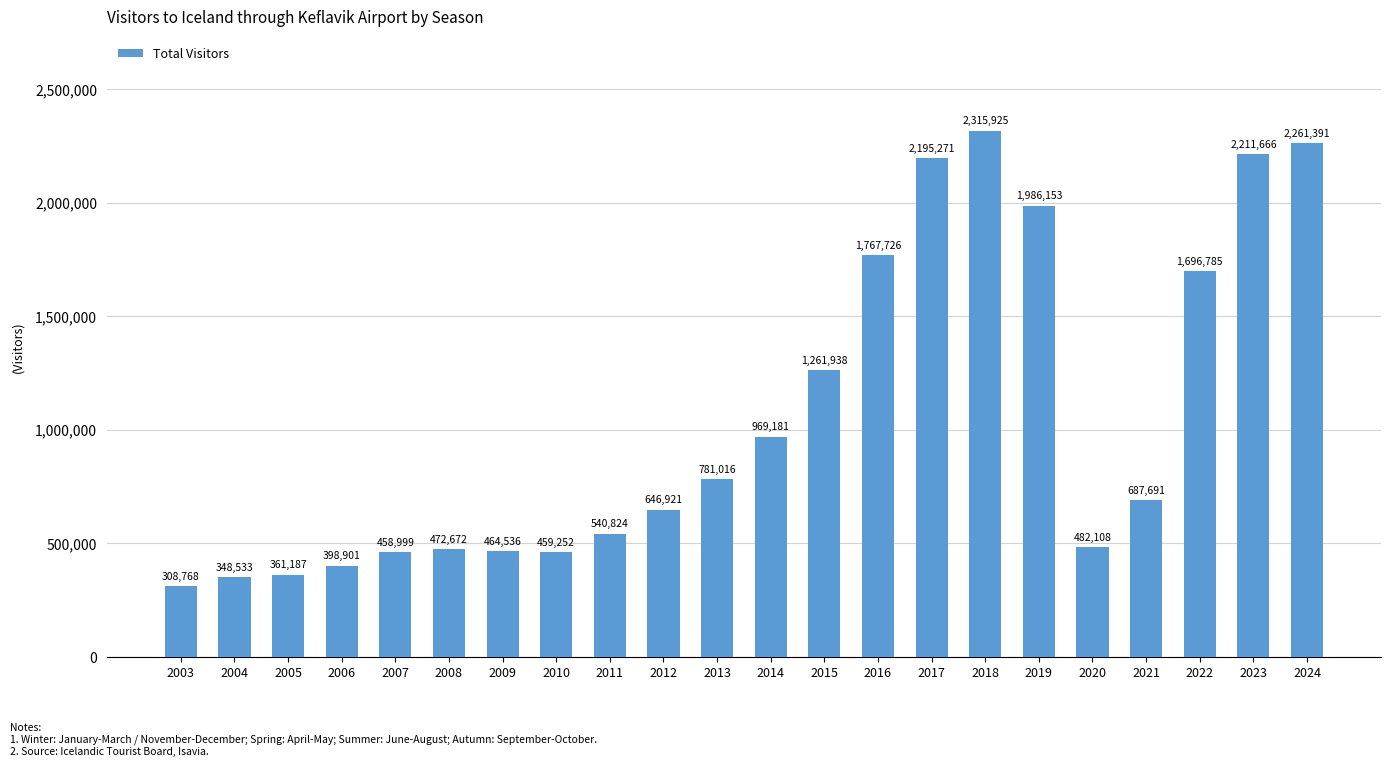

What is the sum of all values?

23077444